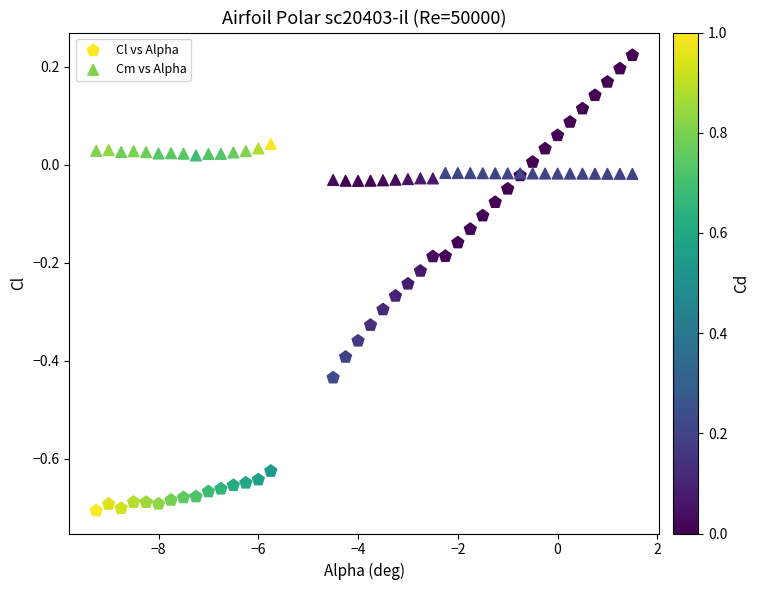

Which series has the widest spread of Y values?

Cl vs Alpha